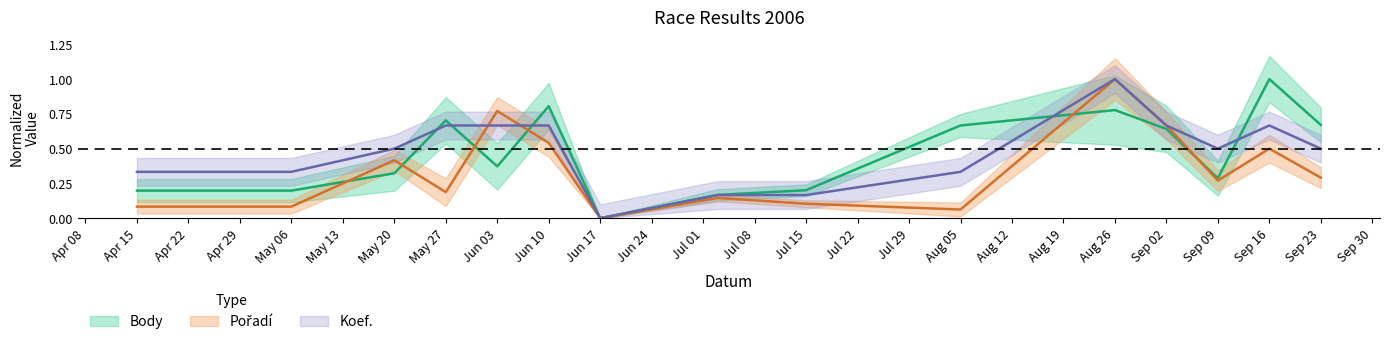

Read the Koef. value at Sep 23.

0.5